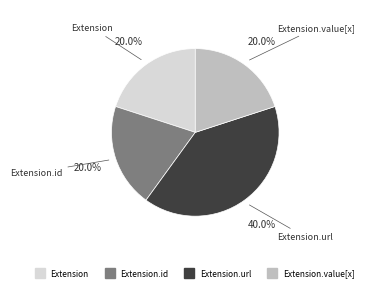

Does any single category account for the majority?

No